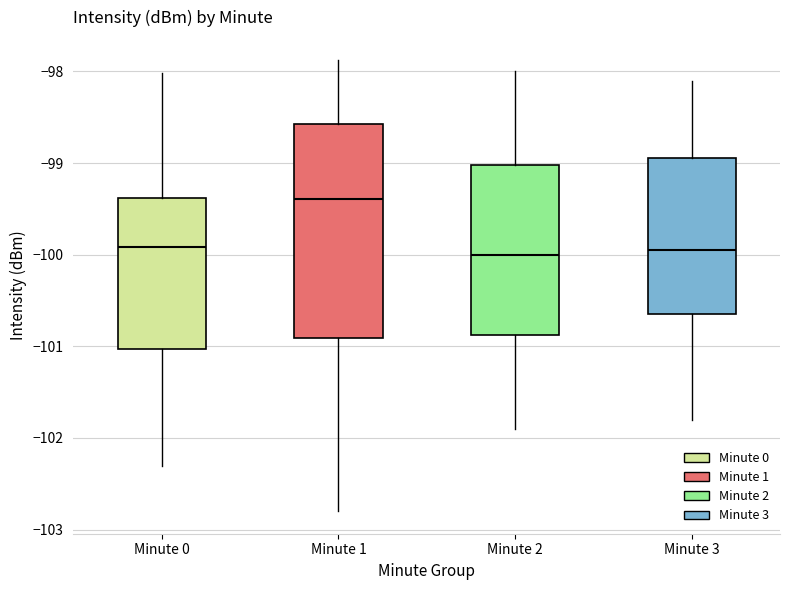

Where does the upper whisker of the box for Minute 2 end on the y-axis? The values are not printed on the chart, so give them approximately, as read against the axis.

-98.0